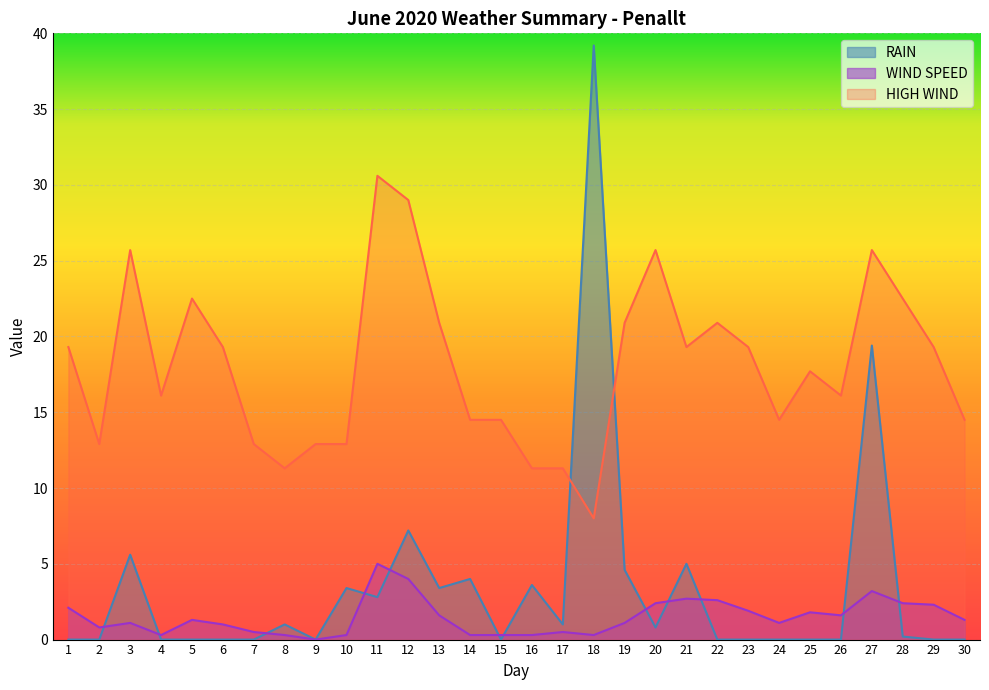

Is the value of WIND SPEED at 30 greater than the value of RAIN at 23?

Yes